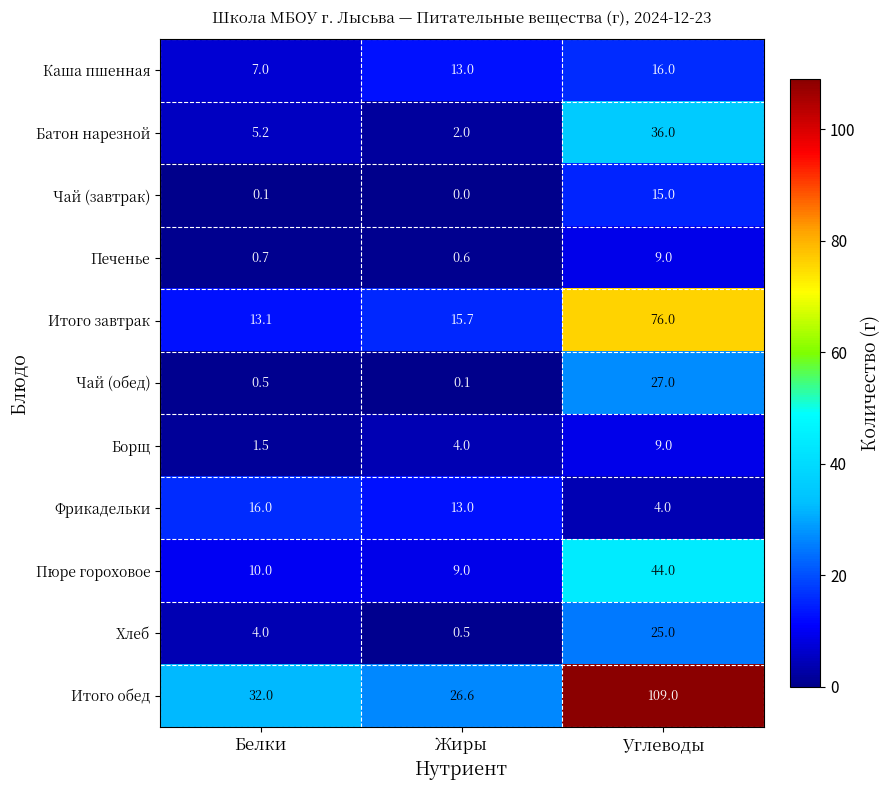

At how many categories does at least one series exceed 62?

1